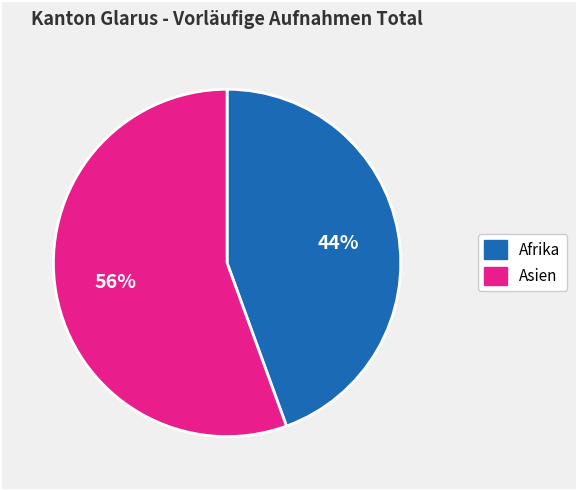

Combined, do Asien and Afrika account for over 50%?

Yes